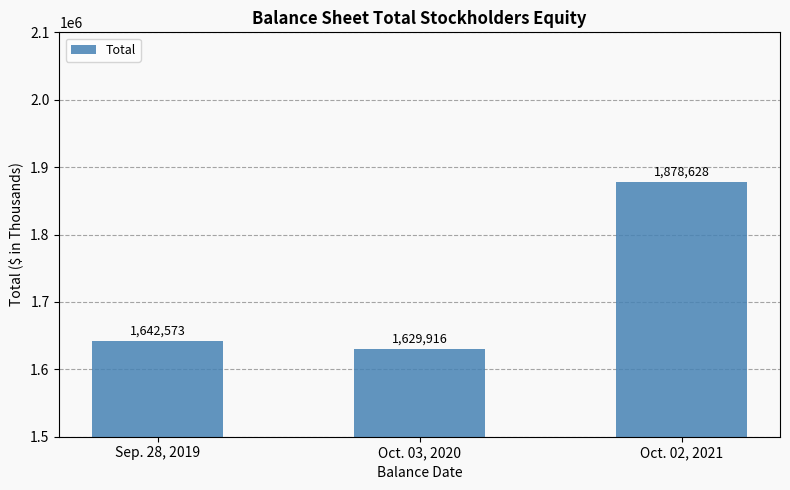

What is the maximum value shown in the chart?

1878628